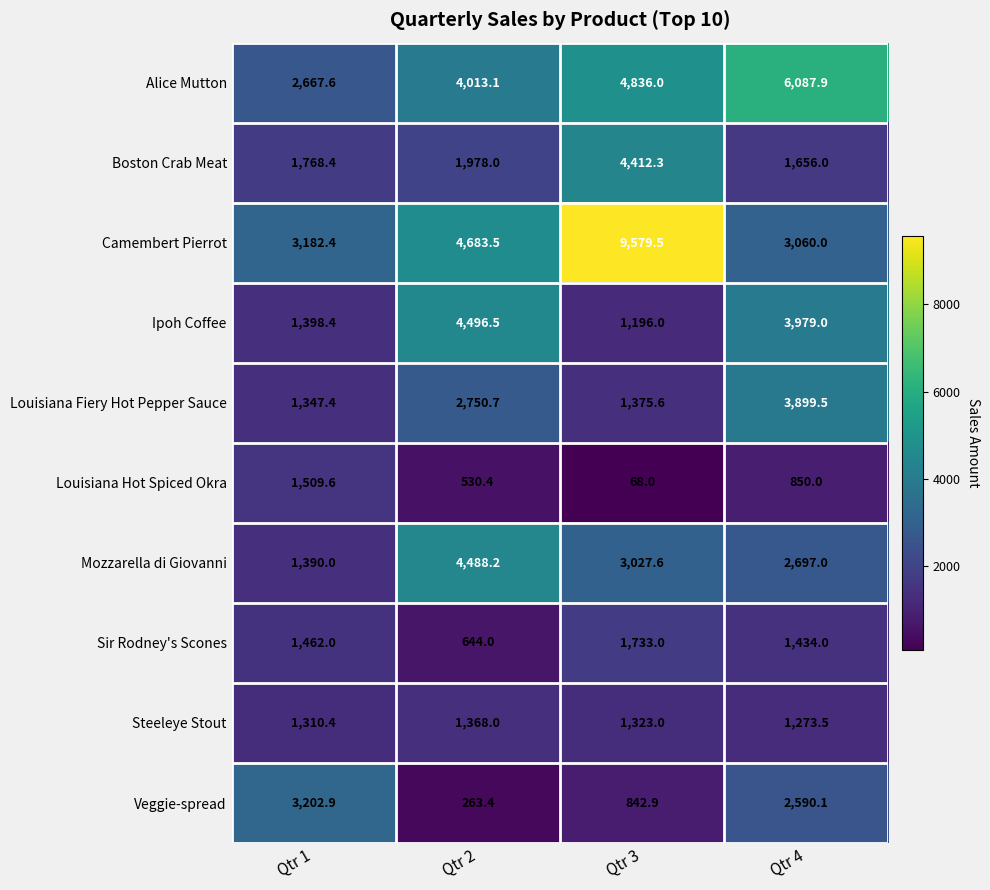

Which category has the lowest value across all series?

Qtr 3